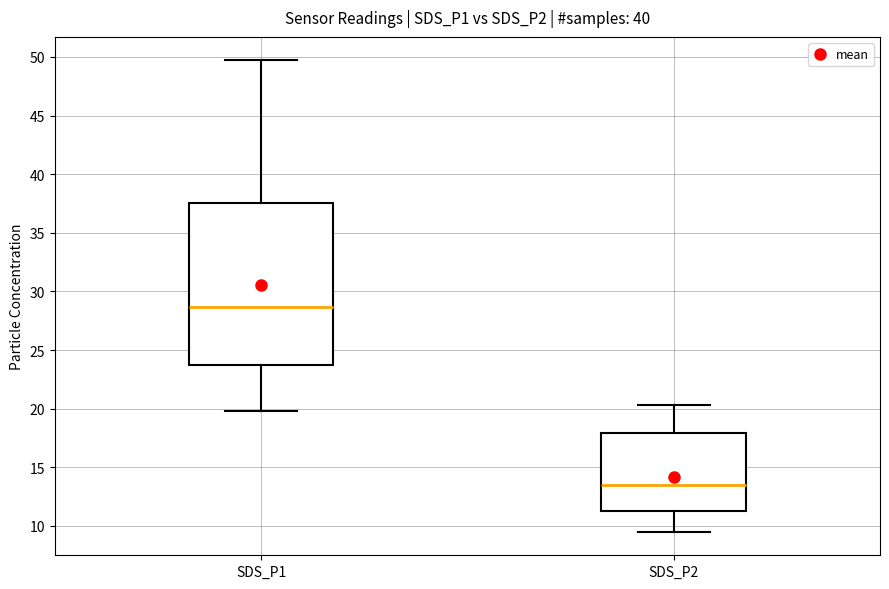

Where does the lower whisker of the box for SDS_P1 end on the y-axis? The values are not printed on the chart, so give them approximately, as read against the axis.

20.0